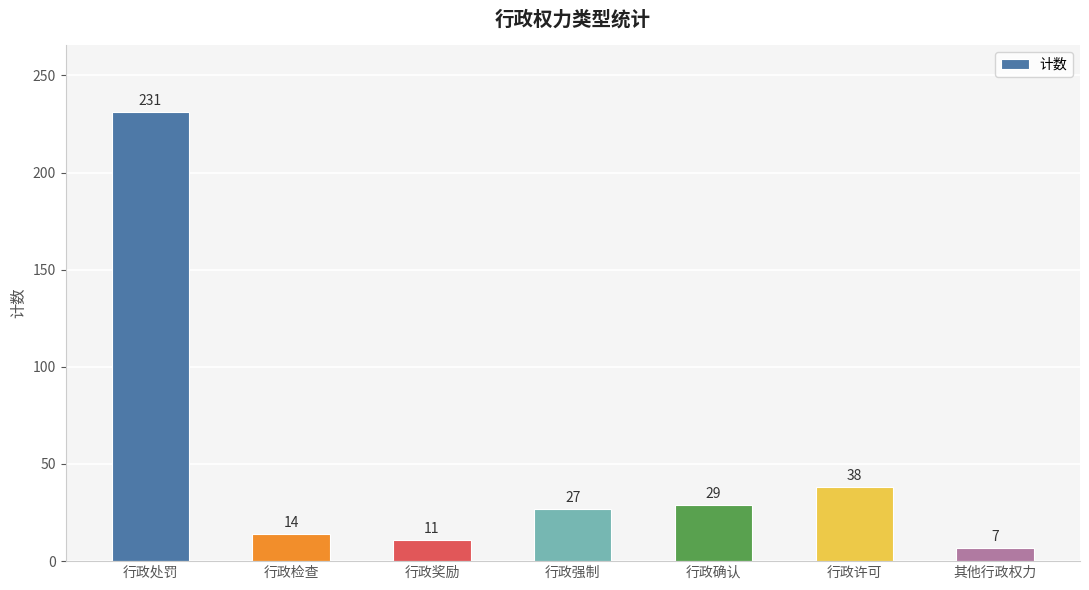

Reading left to right, transcribe all the data shown in this chart.

行政处罚=231	行政检查=14	行政奖励=11	行政强制=27	行政确认=29	行政许可=38	其他行政权力=7